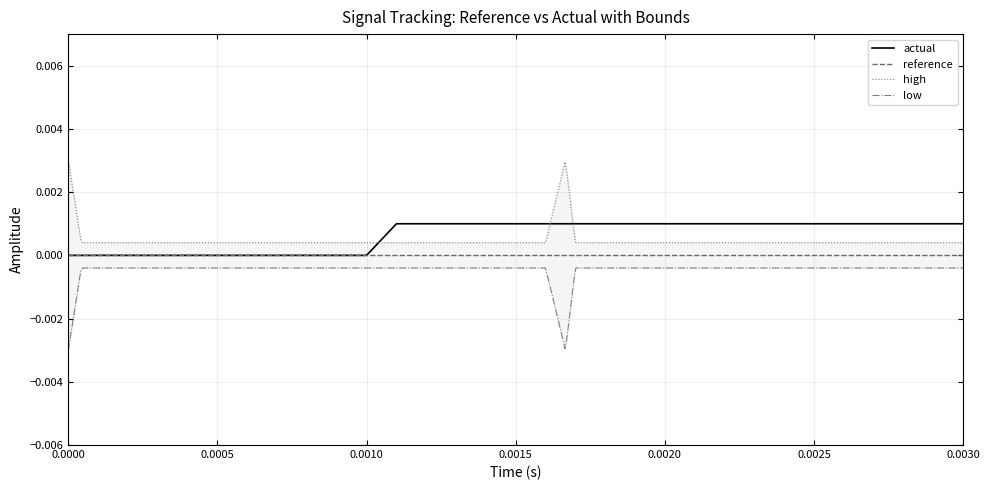

Count the actual values in the range 0 to 1.

20